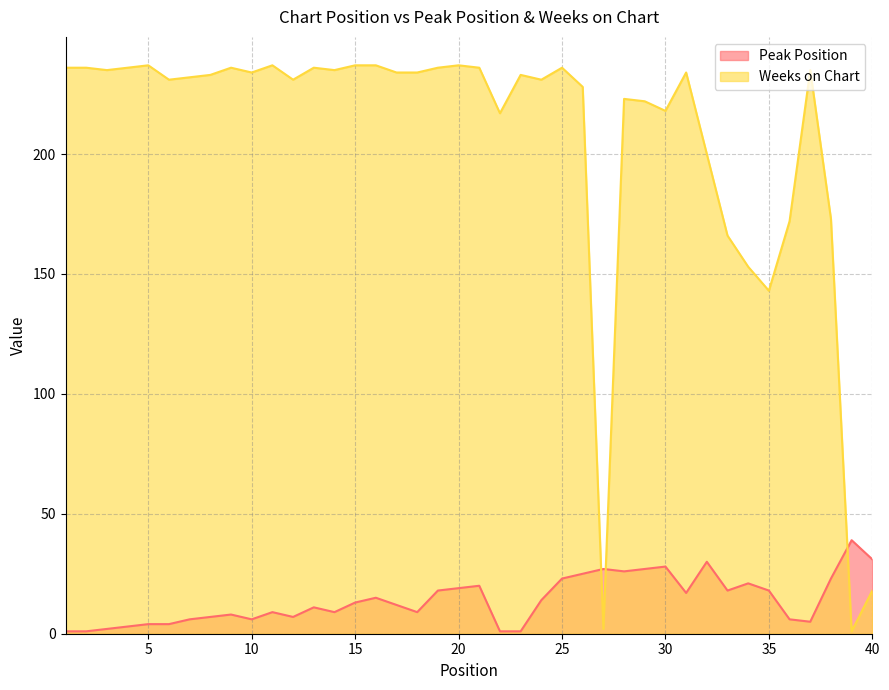

Between 39 and 17, which is larger?

39